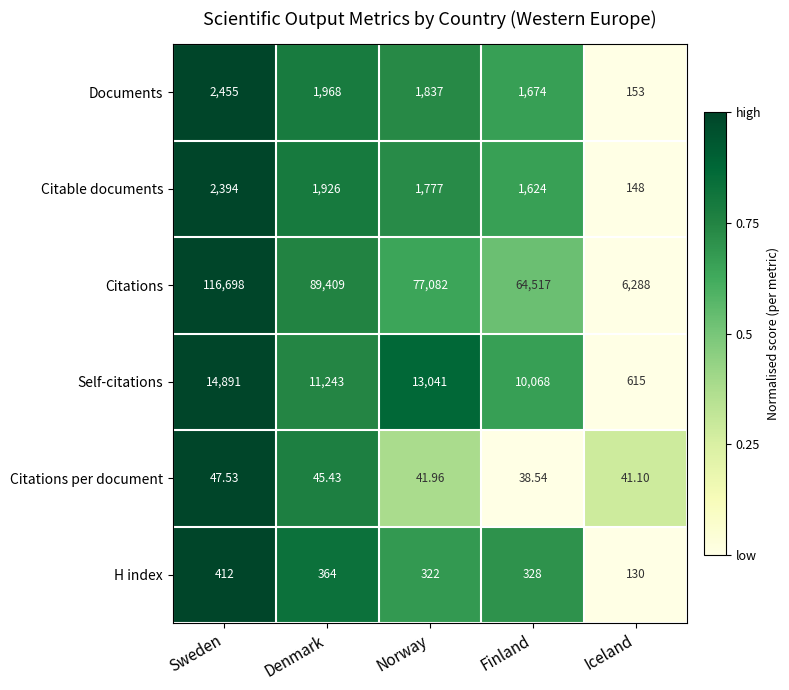

How many distinct data groups are displayed?

6